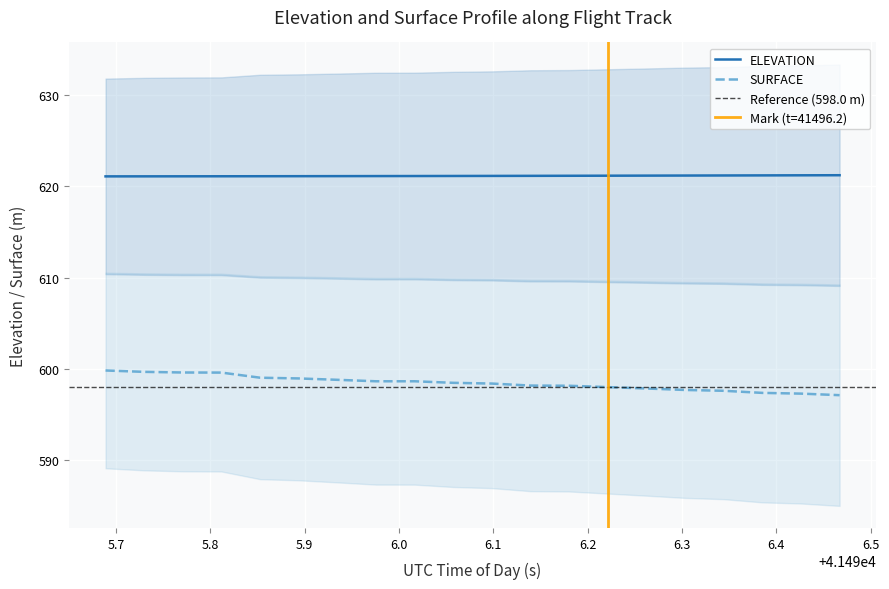

True or false: ELEVATION and SURFACE cross at least once.

False